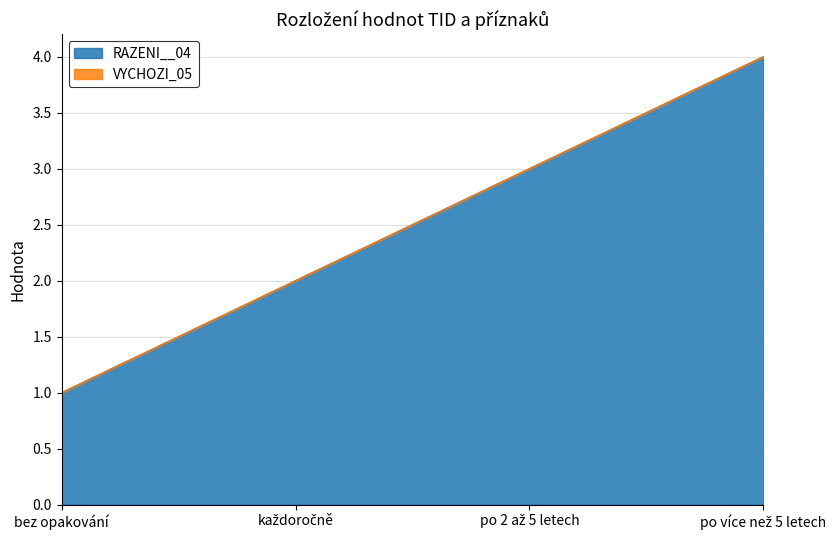

Reading left to right, what are all the values shown in this chart?

1	2	3	4